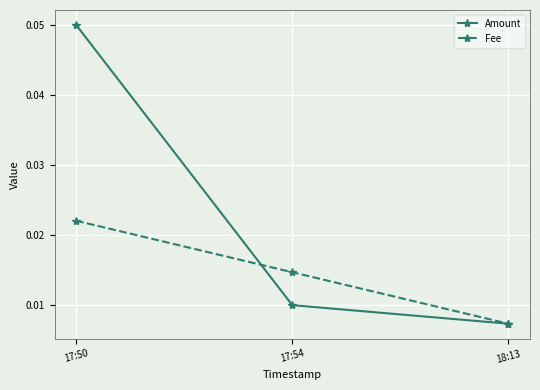

Is this an area chart (filled region under the line)?

No